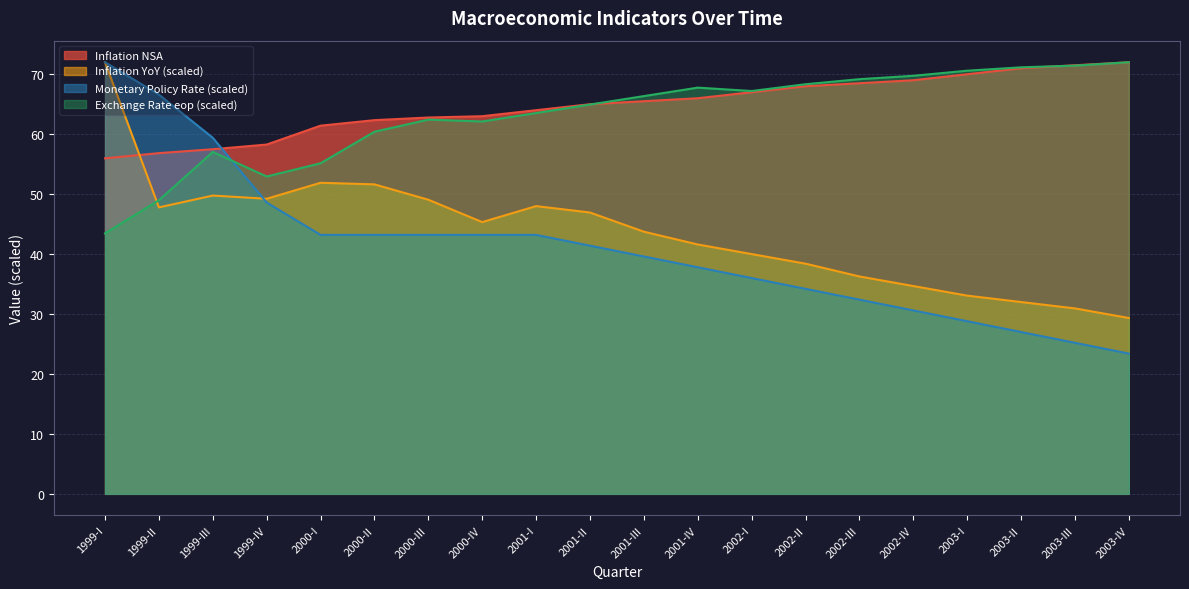

At which category is the sum across all series the highest?

1999-I